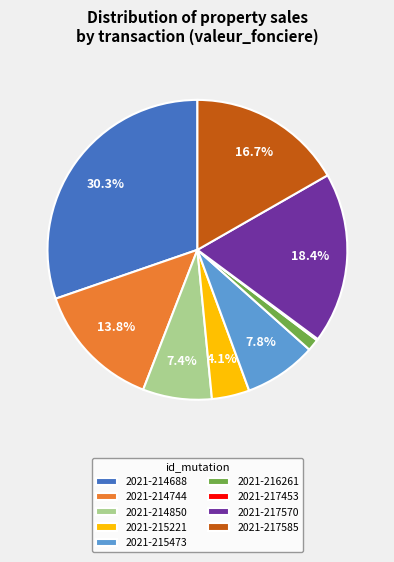

Does any single category account for the majority?

No